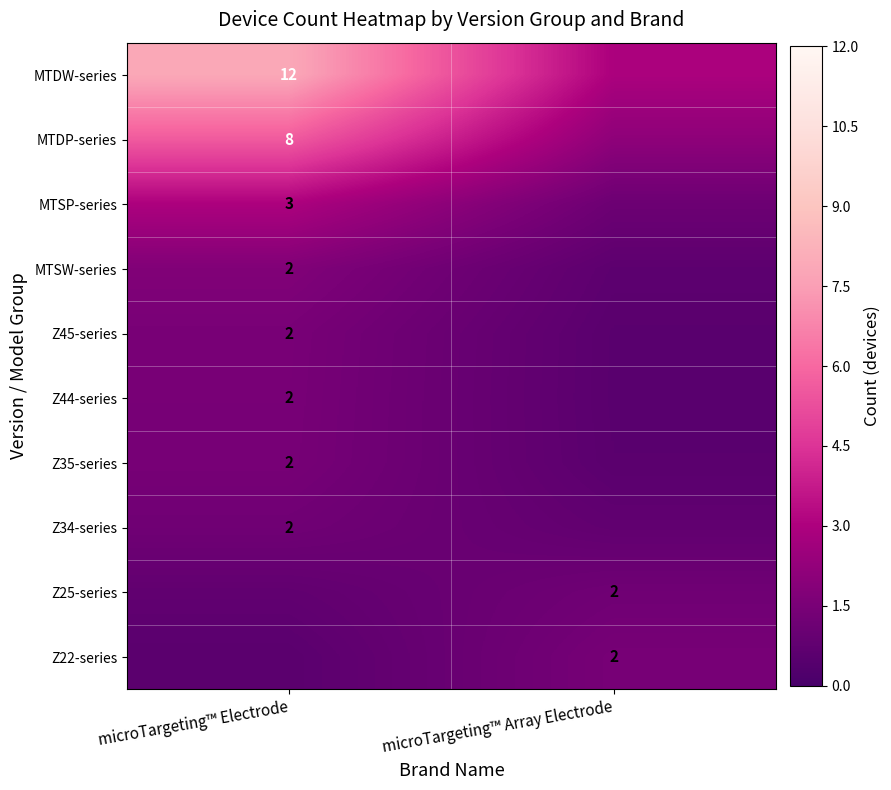

Is it true that Z45-series equals 0.1 at microTargeting™ Array Electrode?

False